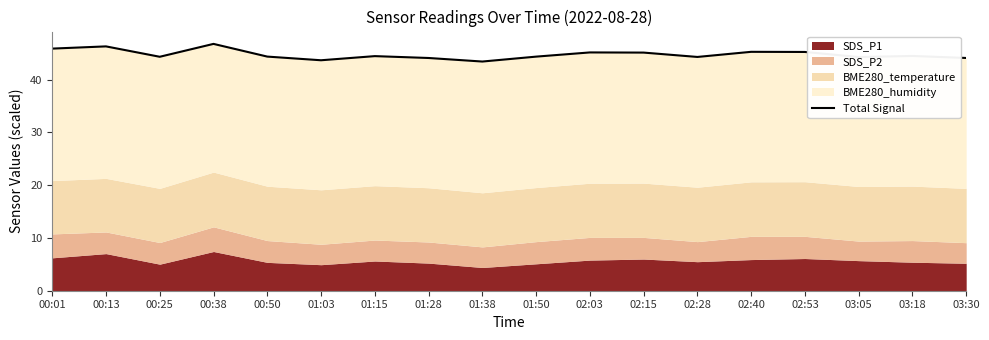

Approximately how many times larger is the value at 02:15 compared to 03:05?

1.0